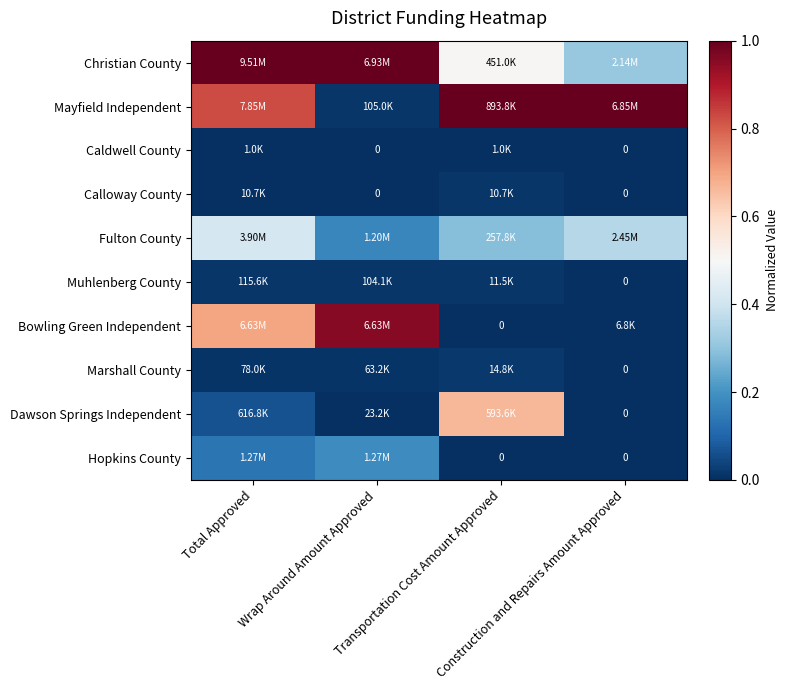

Which label corresponds to the largest value in the chart?

Total Approved